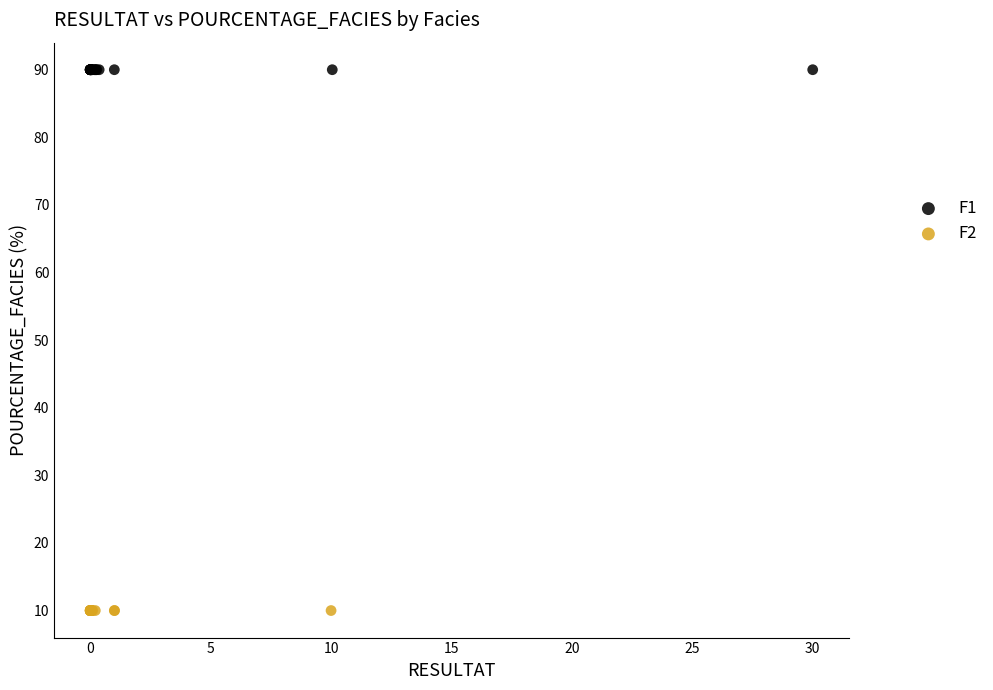

Which series contains the lowest Y value?

F2